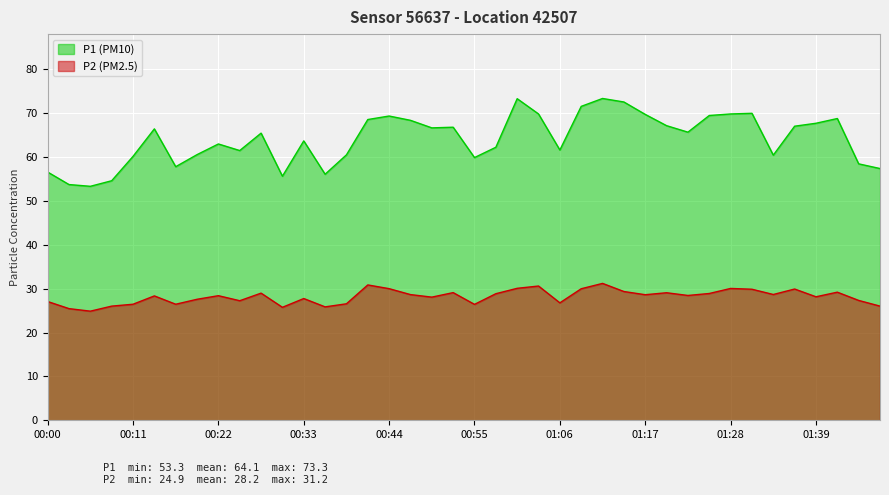

True or false: P2 and P1 intersect in this chart.

False